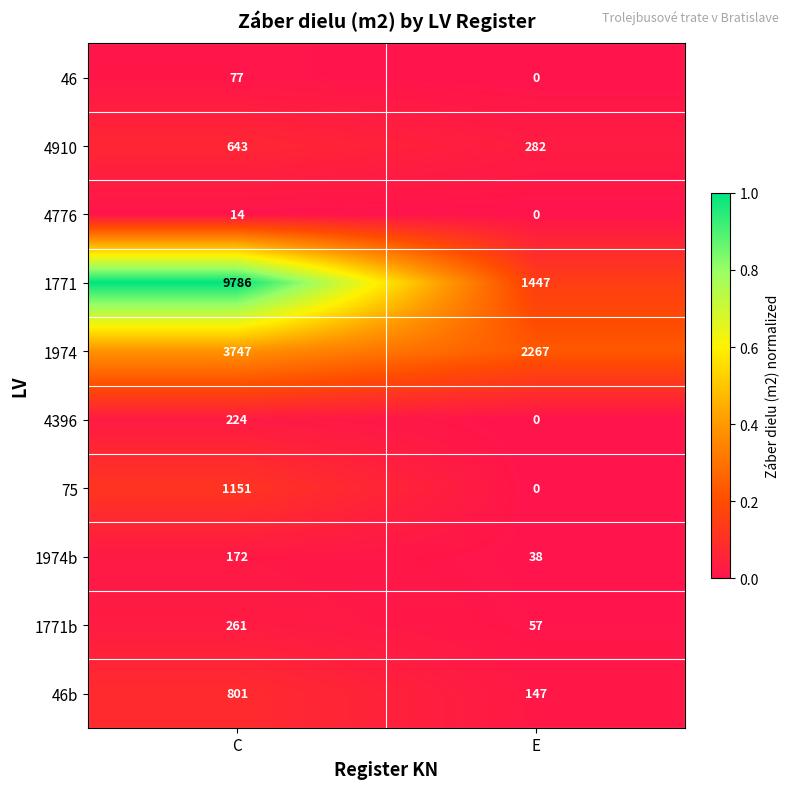

Is it true that 4776 equals 18 at C?

False